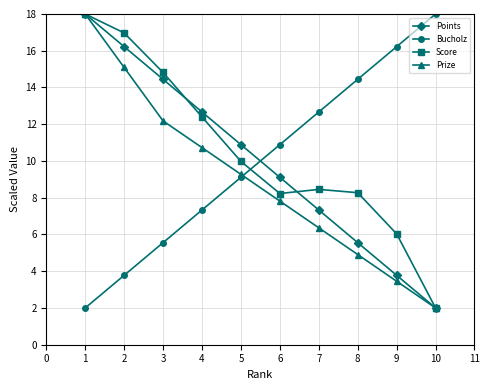

The Score series shows 2.0 at 10. True or false?

True